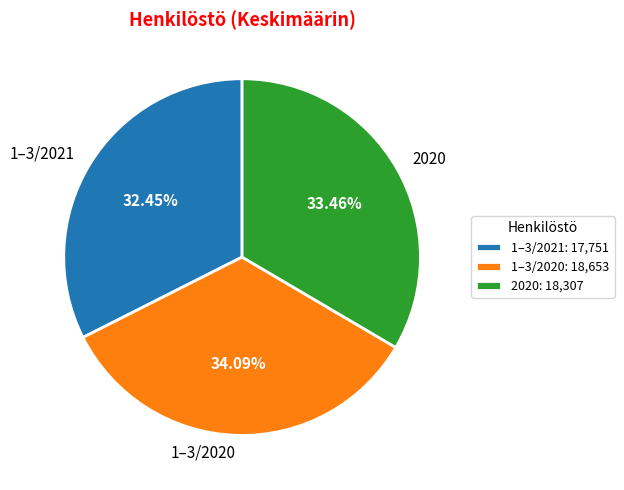

Which slice is the largest?

1–3/2020